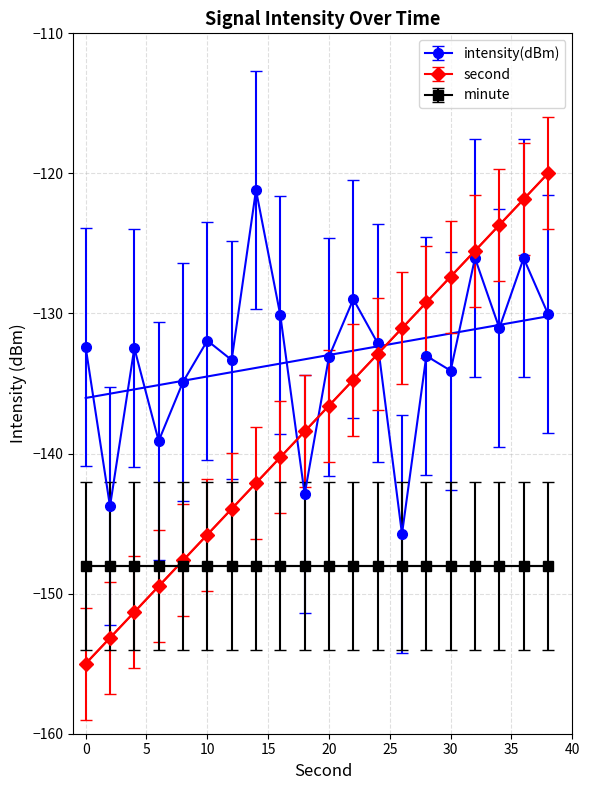

True or false: intensity(dBm) has more than 2 points higher than both neighbors.

True